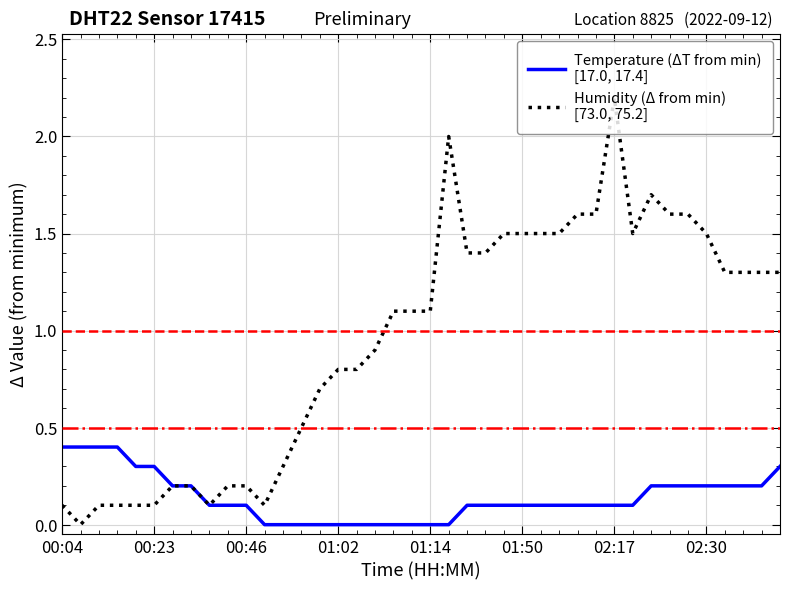

What is the greatest value displayed?

2.2